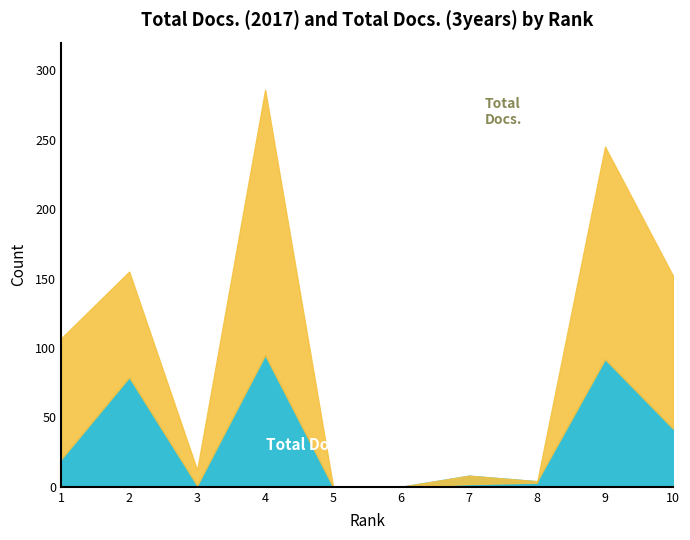

Reading left to right, what are all the values shown in this chart?

Total Docs. (2017): 1=20	2=79	3=1	4=95	5=0	6=0	7=8	8=4	9=92	10=42
Total Docs. (3years): 1=107	2=155	3=12	4=286	5=0	6=0	7=2	8=3	9=245	10=152